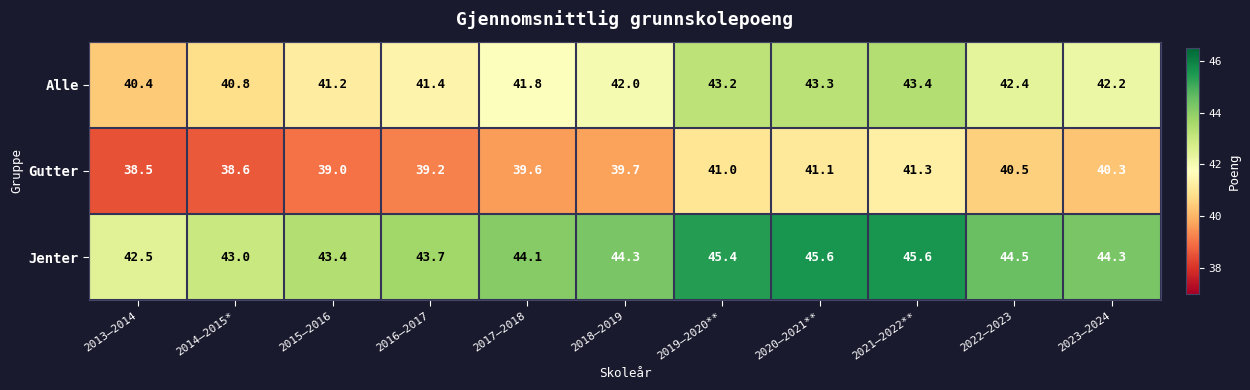

List the series in order of their peak value, highest first.

Jenter, Alle, Gutter